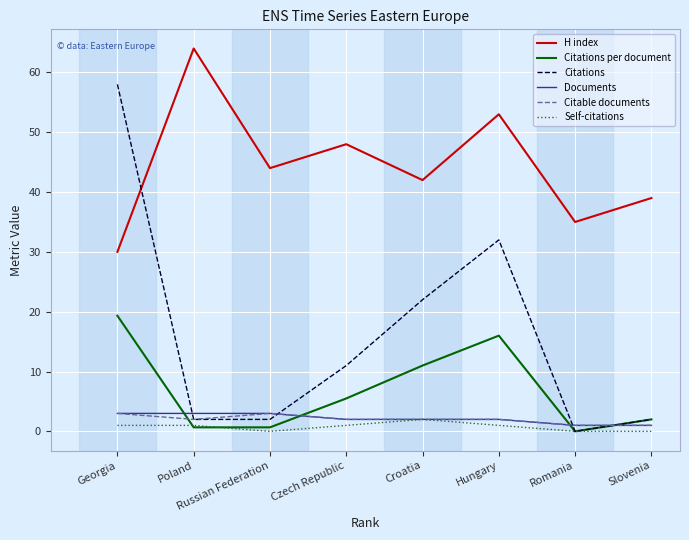

The Citations per document series shows 29.4 at Georgia. True or false?

False